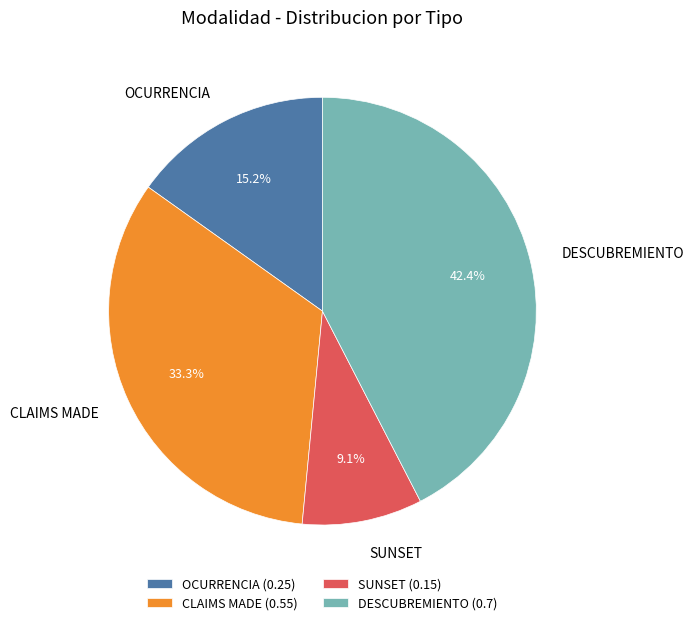

Is SUNSET the majority of the pie?

No